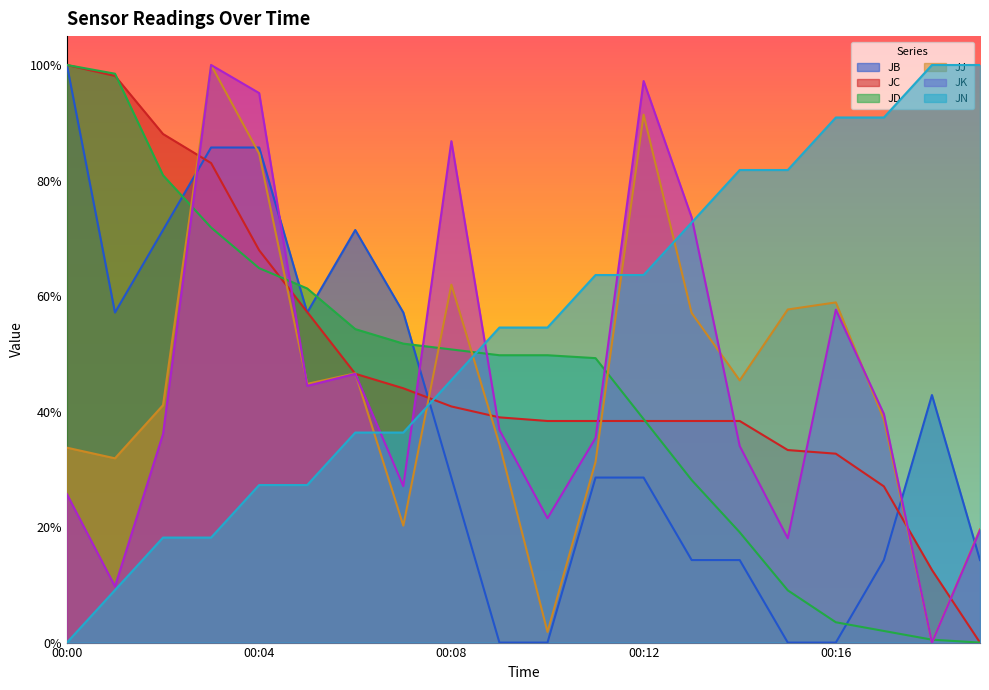

What is the difference between the highest and lowest values at 00:17?

0.9